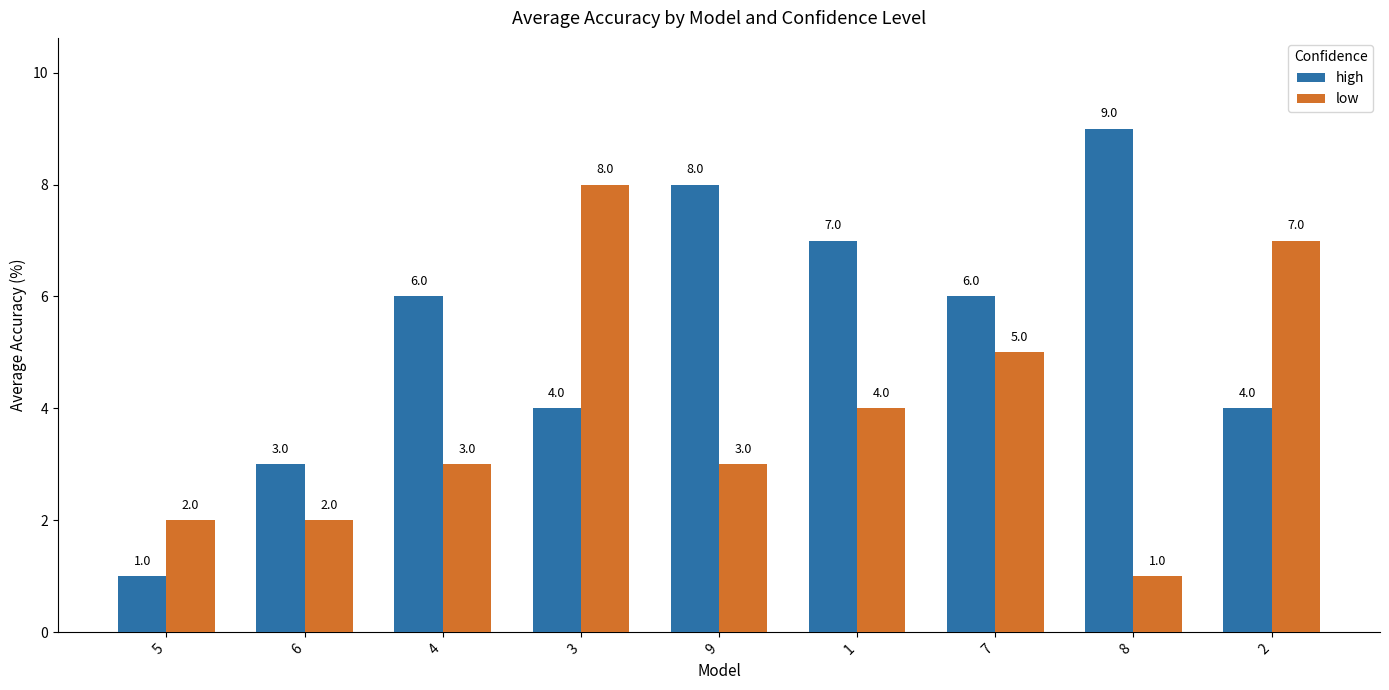

Between 9 and 8, which series saw the biggest shift?

low